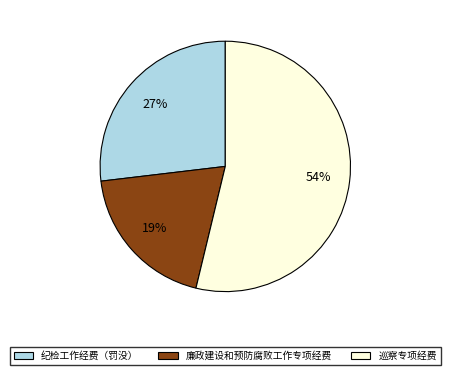

What percentage is the 廉政建设和预防腐败工作专项经费 slice, to the nearest percent?

19%